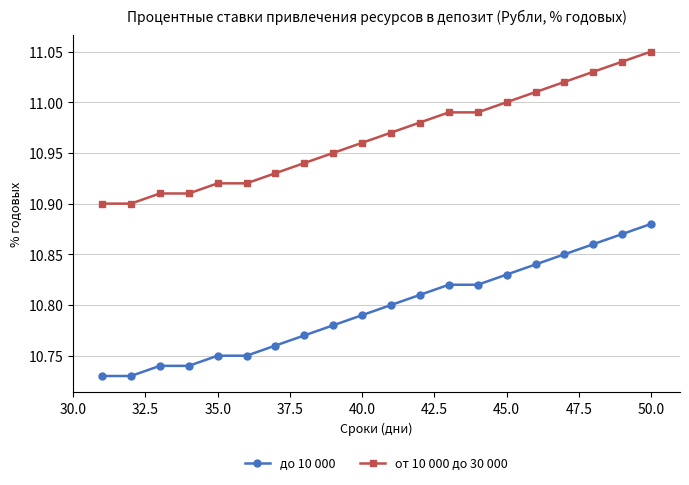

True or false: от 10 000 до 30 000 and до 10 000 intersect in this chart.

False